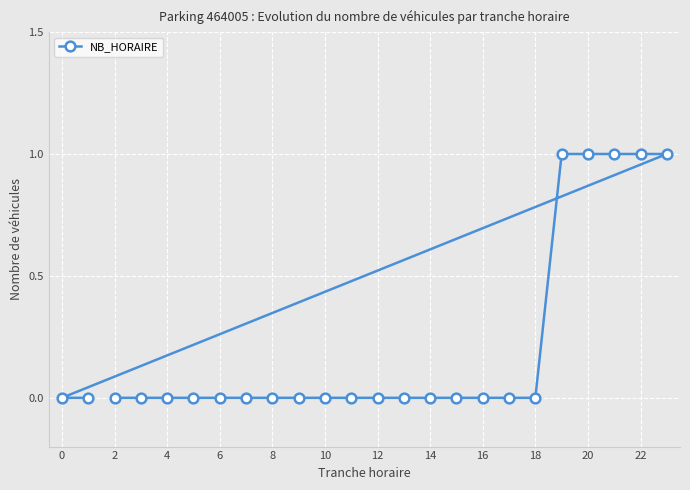

True or false: the data shows 1 at 14.

False